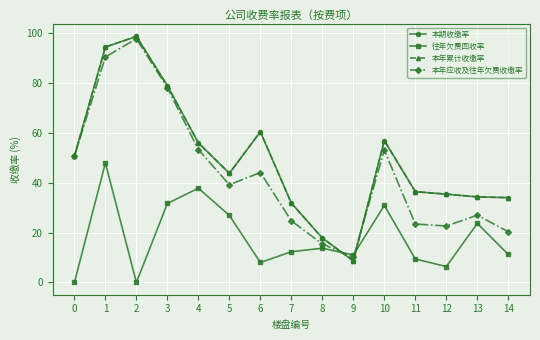

Reading left to right, transcribe all the data shown in this chart.

本期收缴率: 0=50.6	1=94.3	2=98.6	3=78.8	4=55.9	5=43.7	6=60.4	7=31.8	8=17.8	9=8.6	10=56.9	11=36.4	12=35.4	13=34.3	14=34.0
往年欠费回收率: 0=0.0	1=47.8	2=0.0	3=31.6	4=37.8	5=26.9	6=8.0	7=12.3	8=13.7	9=11.0	10=30.9	11=9.4	12=6.4	13=23.6	14=11.2
本年累计收缴率: 0=50.6	1=94.3	2=98.6	3=78.8	4=55.9	5=43.7	6=60.4	7=31.8	8=17.8	9=8.6	10=56.9	11=36.4	12=35.4	13=34.3	14=34.0
本年应收及往年欠费收缴率: 0=50.6	1=90.3	2=97.6	3=78.0	4=53.2	5=39.1	6=44.0	7=24.7	8=15.4	9=10.0	10=53.0	11=23.4	12=22.6	13=26.9	14=20.3